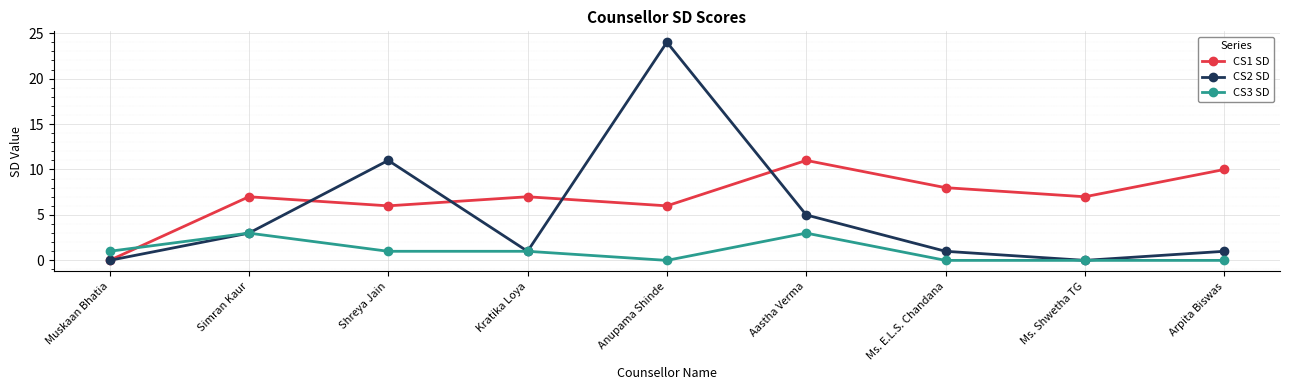

The value of CS2 SD at Ms. Shwetha TG is 13. True or false?

False